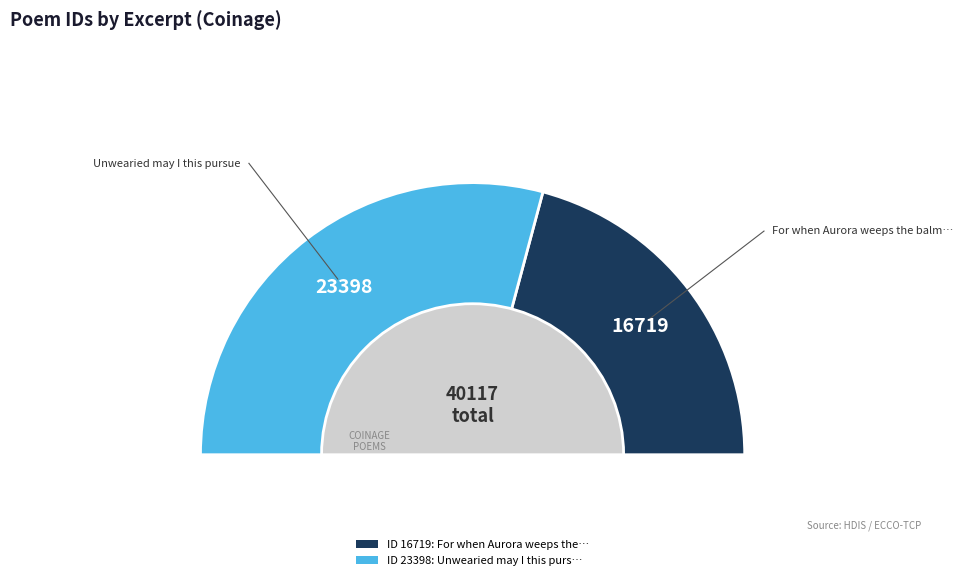

Is there any slice that represents more than half of the pie?

Yes